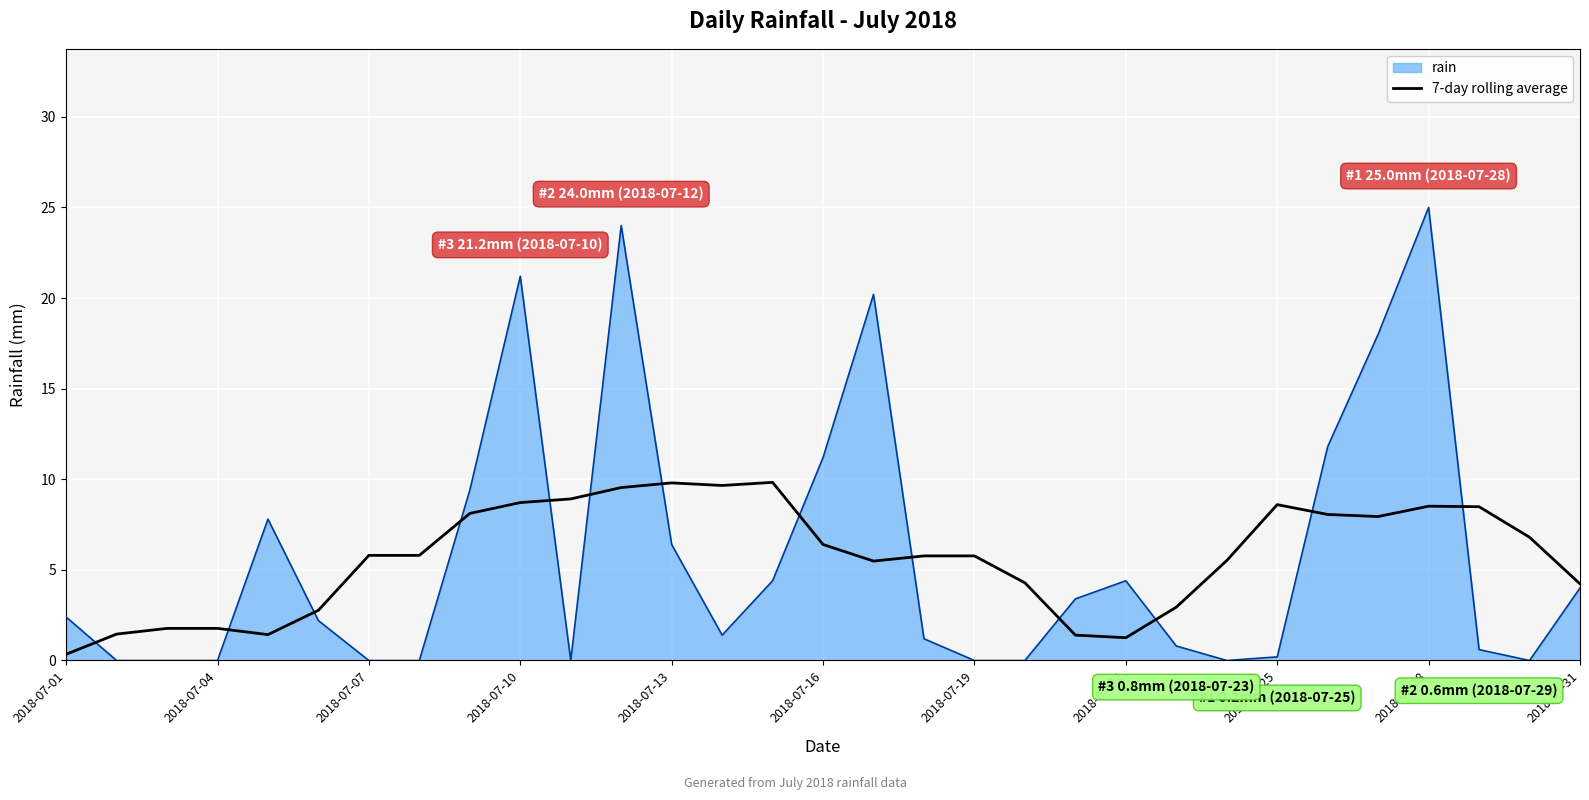

Rank the series by their maximum value, from lowest to highest.

7-day rolling average, rain